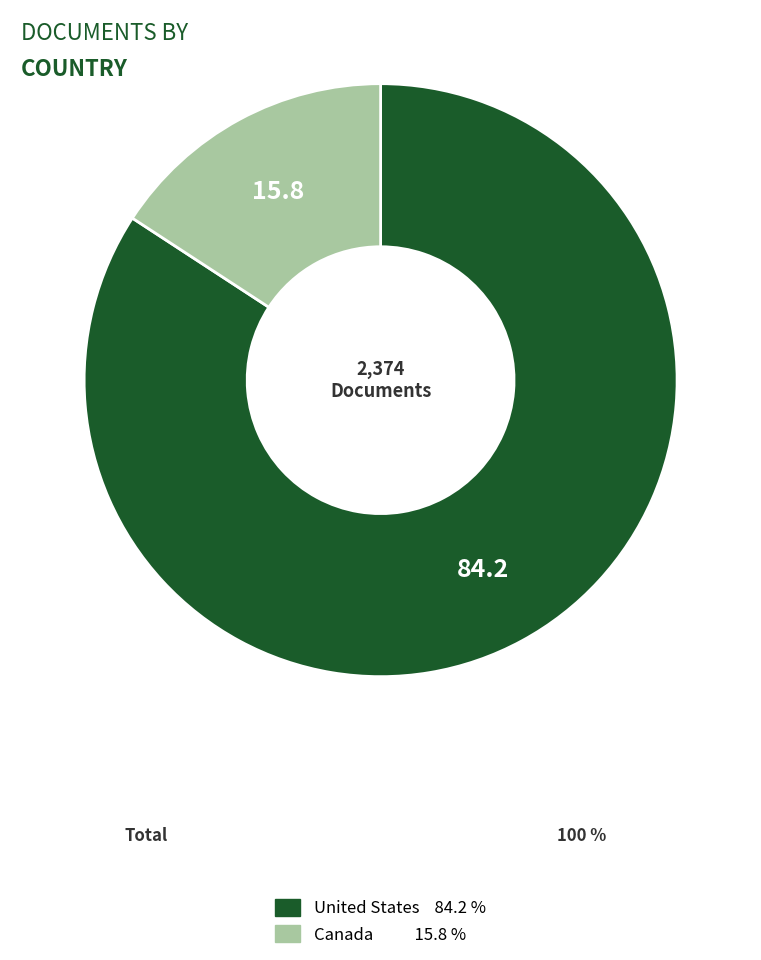

Is there a majority slice in this chart?

Yes